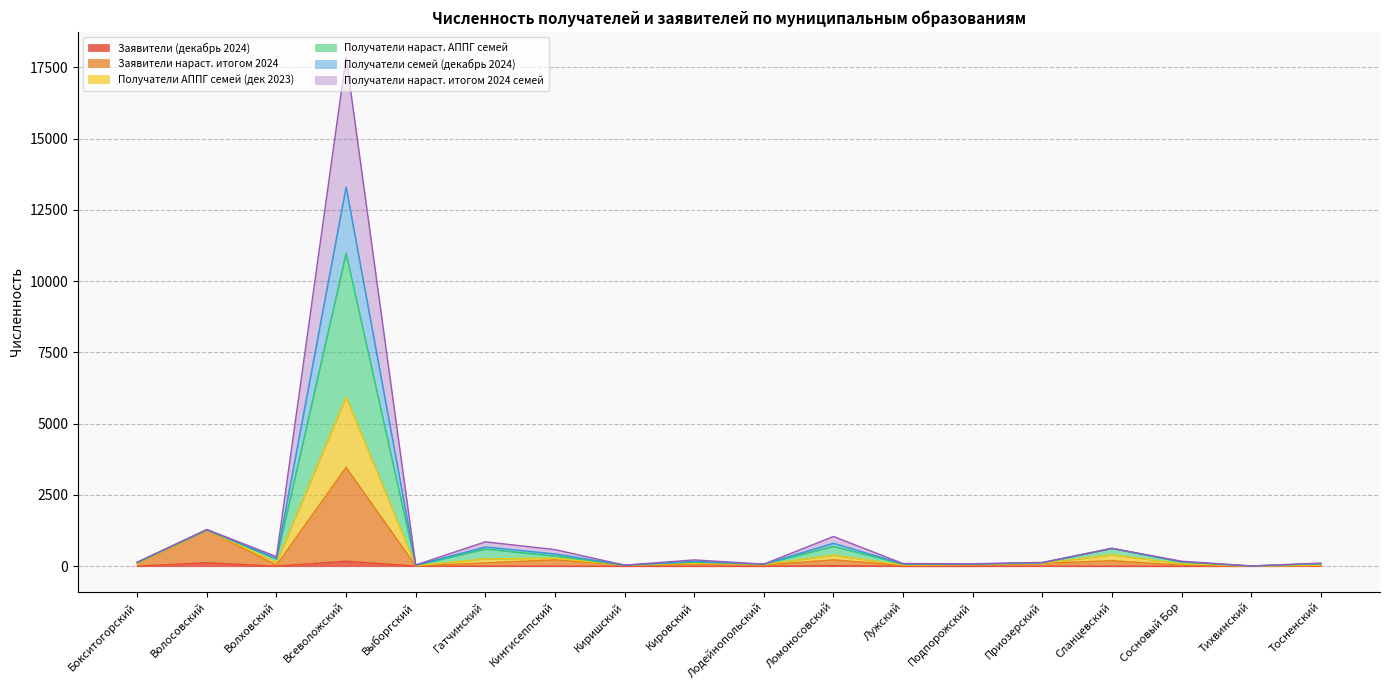

At which category is the sum across all series the highest?

Всеволожский